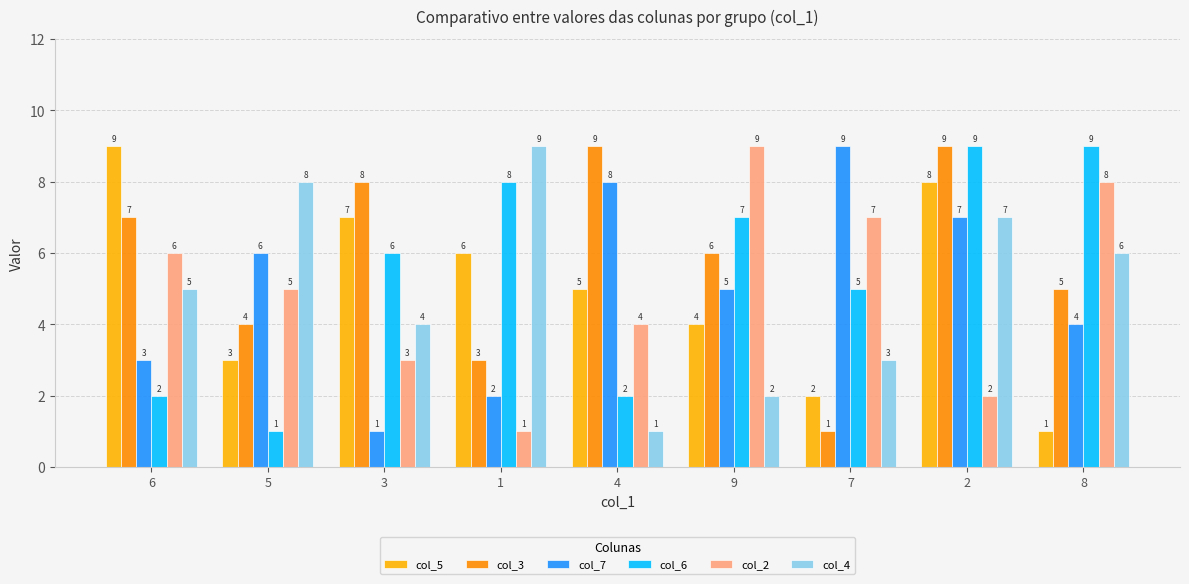

Rank the series at 8 from lowest to highest value.

col_5, col_7, col_3, col_4, col_2, col_6